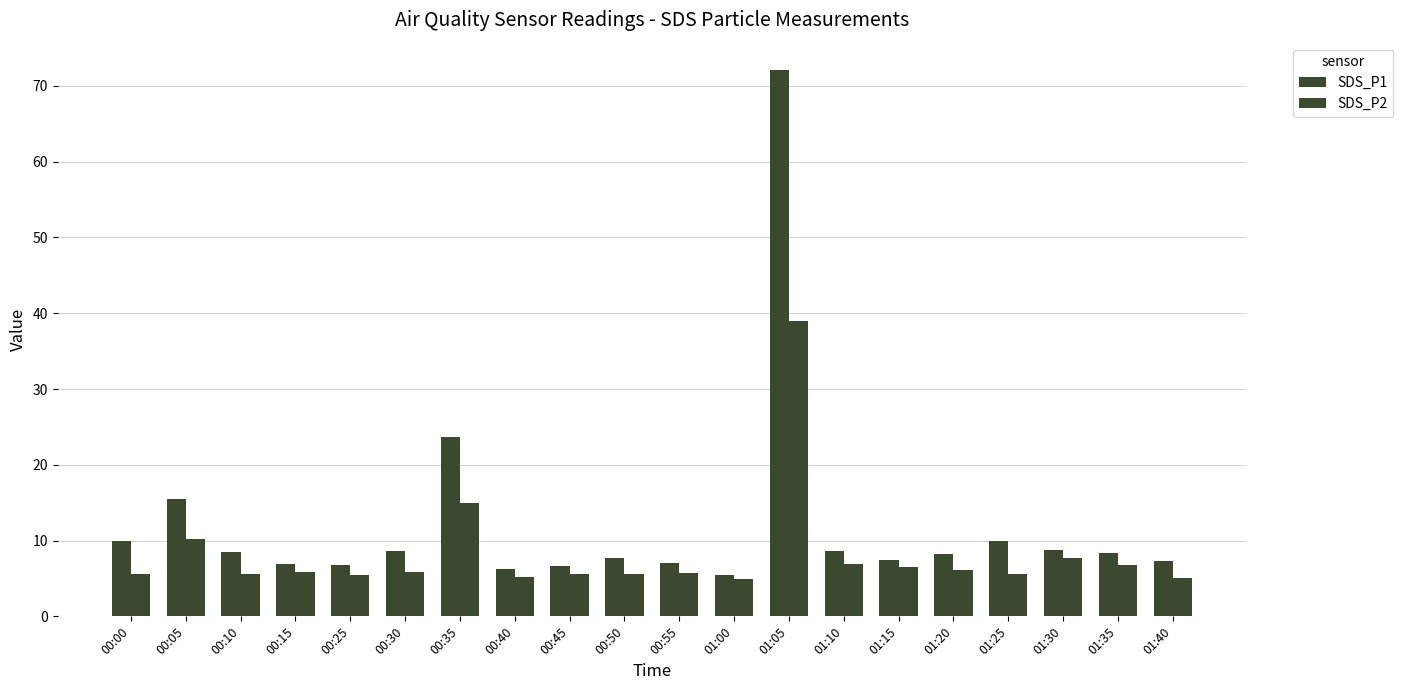

What is the total value across all series at 00:00?

15.6